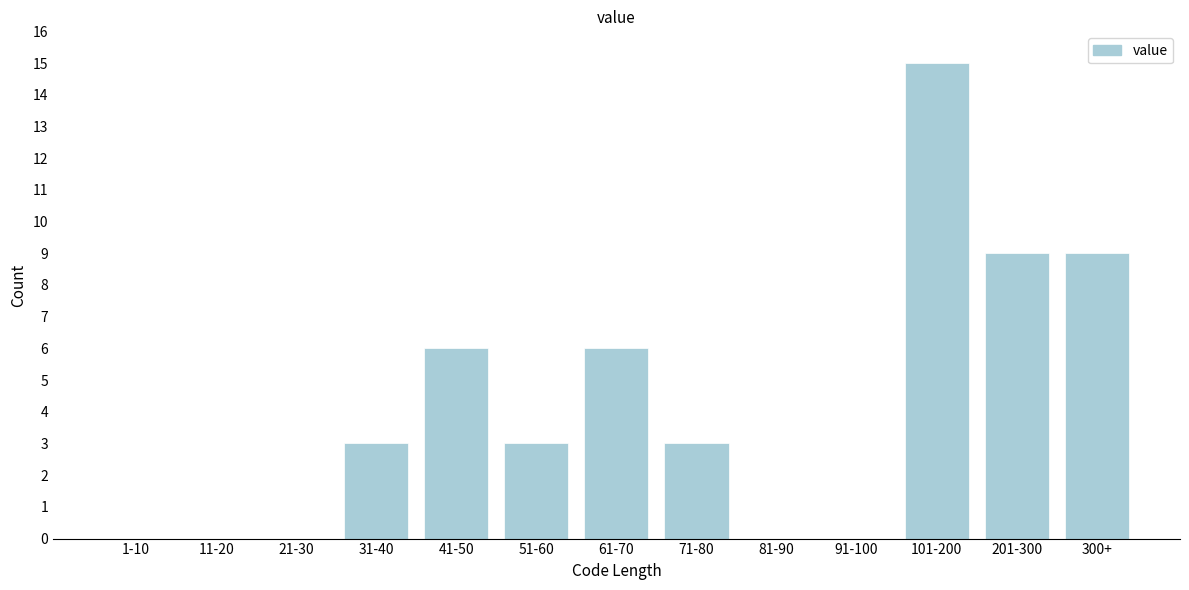

Reading left to right, extract all data points from this chart.

1-10=0	11-20=0	21-30=0	31-40=3	41-50=6	51-60=3	61-70=6	71-80=3	81-90=0	91-100=0	101-200=15	201-300=9	300+=9